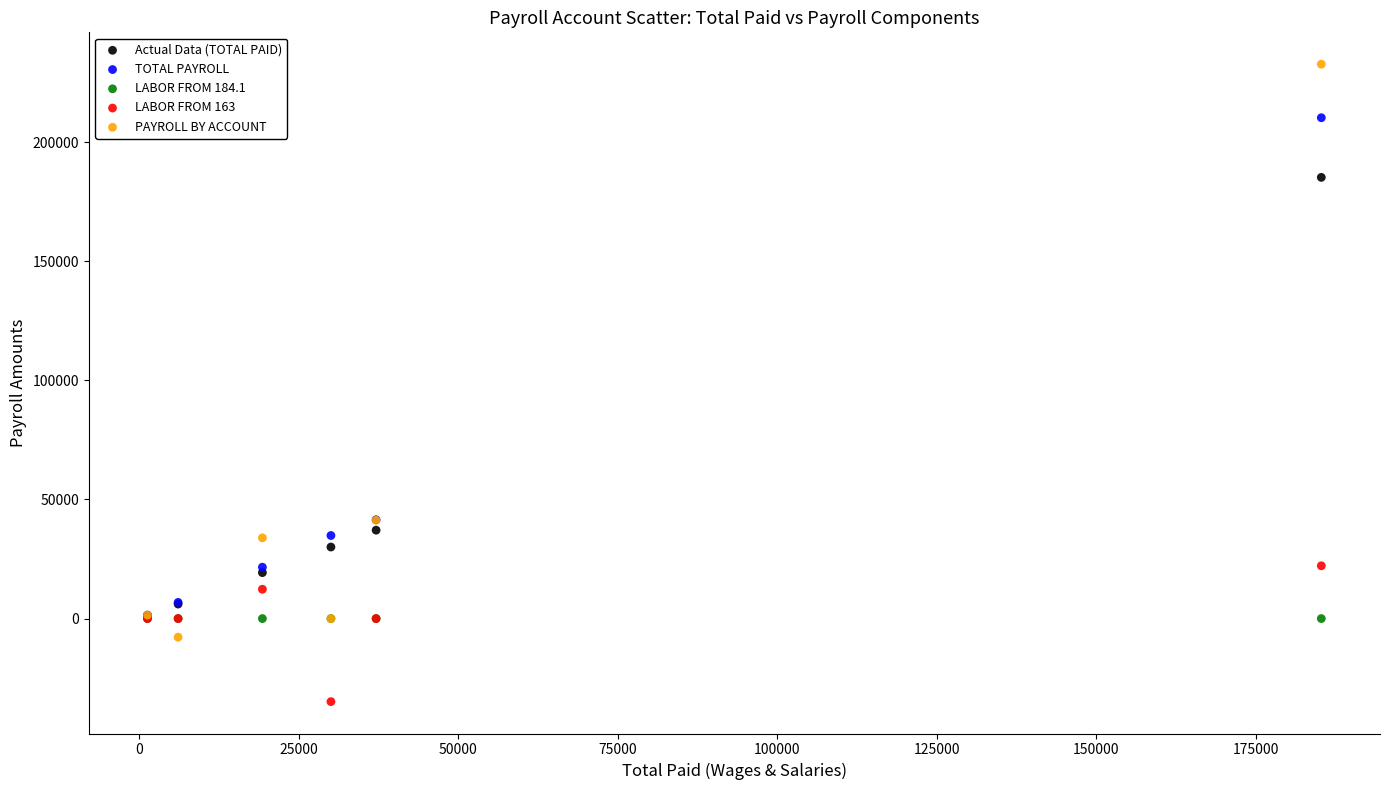

What are all the series names shown in the legend?

Actual Data (TOTAL PAID), TOTAL PAYROLL, LABOR FROM 184.1, LABOR FROM 163, PAYROLL BY ACCOUNT